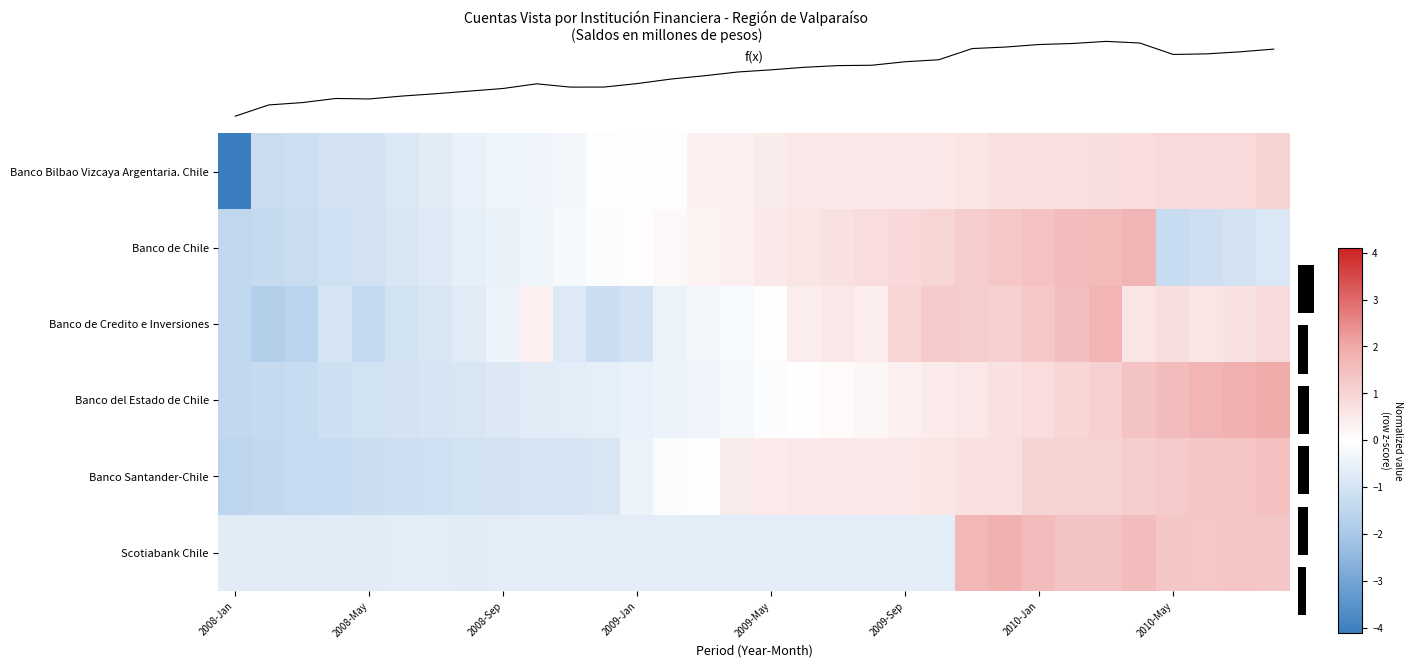

How many values in Scotiabank Chile are above zero?

10